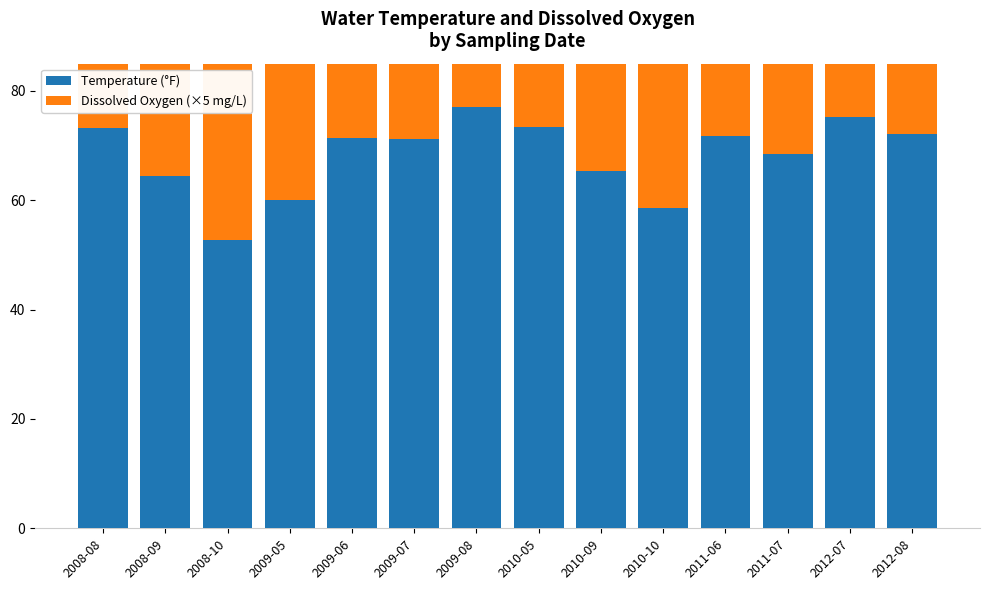

Reading right to left, what are all the values shown in this chart?

Temperature (°F): 2012-08=72.1	2012-07=75.2	2011-07=68.4	2011-06=71.8	2010-10=58.6	2010-09=65.3	2010-05=73.5	2009-08=77.0	2009-07=71.2	2009-06=71.4	2009-05=60.0	2008-10=52.8	2008-09=64.4	2008-08=73.2
Dissolved Oxygen (×5 mg/L): 2012-08=41.5	2012-07=45.0	2011-07=36.0	2011-06=42.5	2010-10=45.5	2010-09=43.5	2010-05=47.0	2009-08=49.0	2009-07=48.0	2009-06=56.0	2009-05=41.0	2008-10=67.0	2008-09=40.0	2008-08=49.0